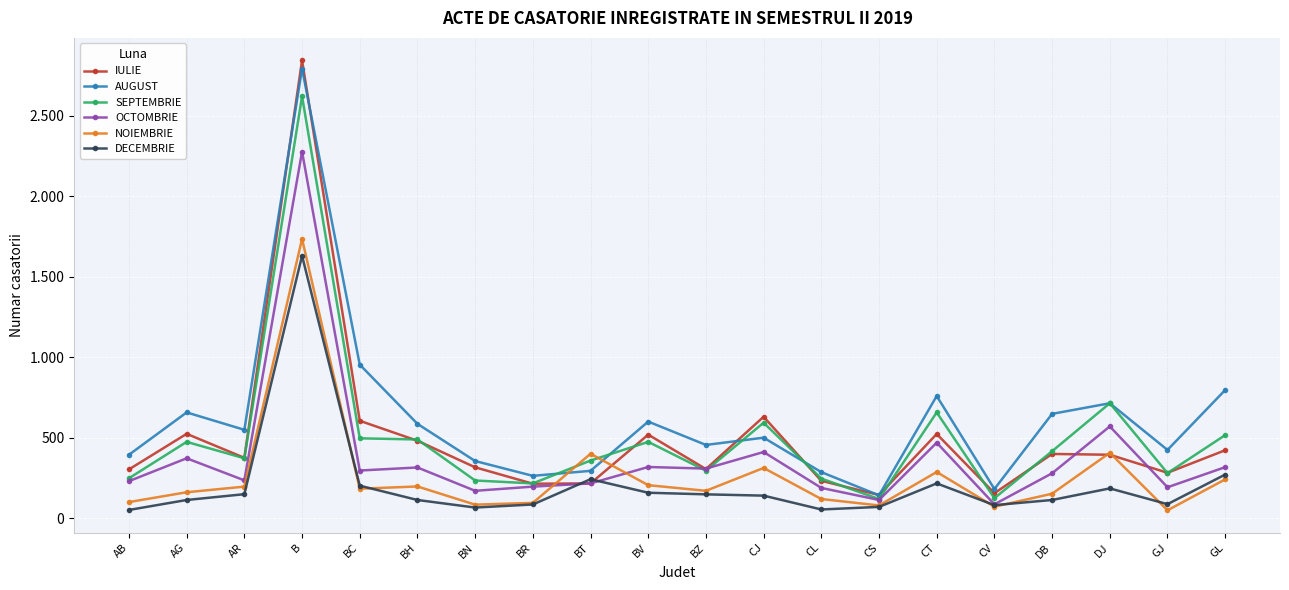

What is the approximate value of AUGUST at BC, to the nearest 100?

1000